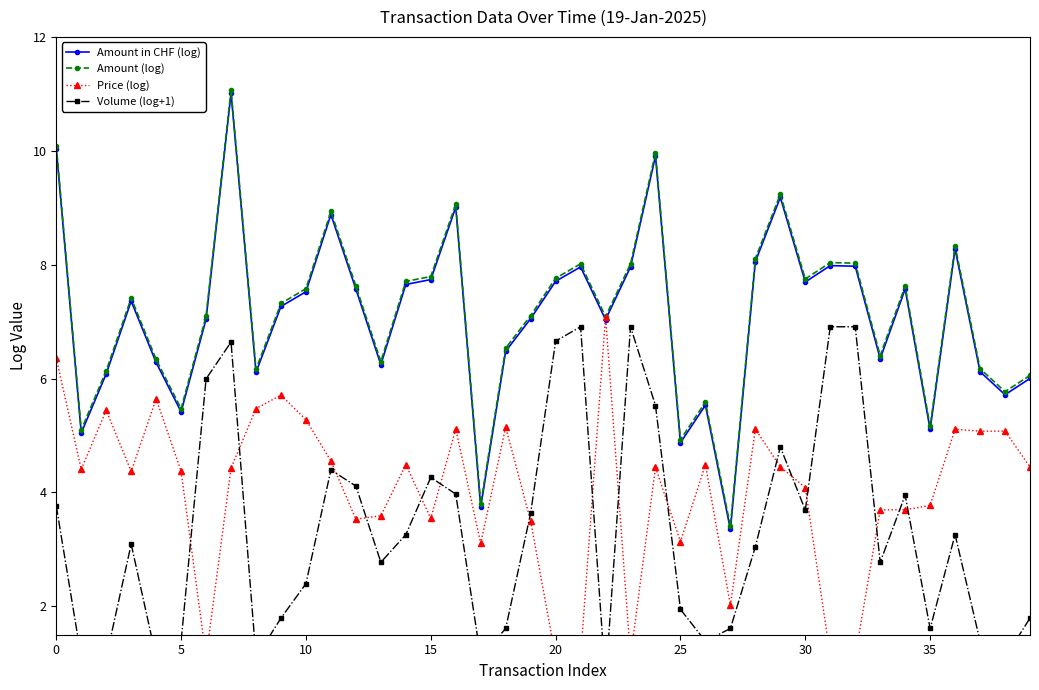

How many interior local valleys does the Amount (log) series have?

12